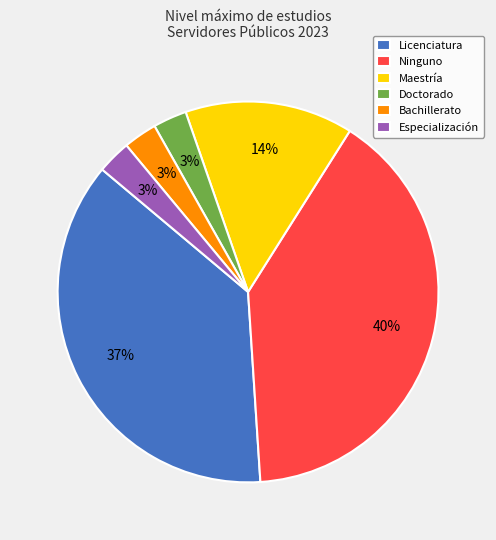

Count the number of slices in the pie.

6